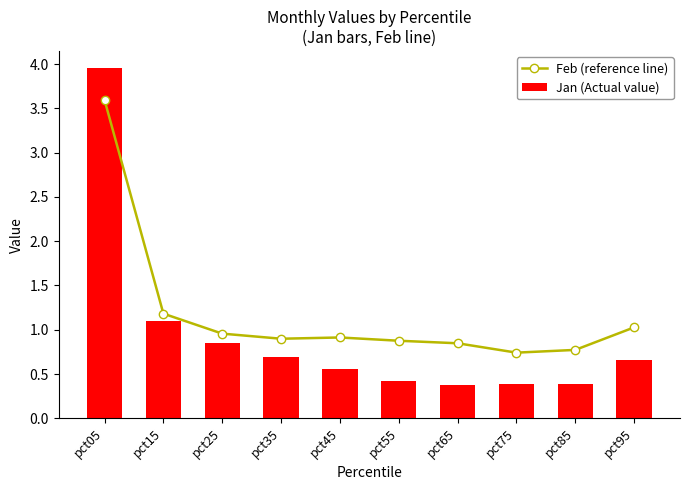

What is the value of the Feb (reference line) bar at the 3rd from the left?

1.0